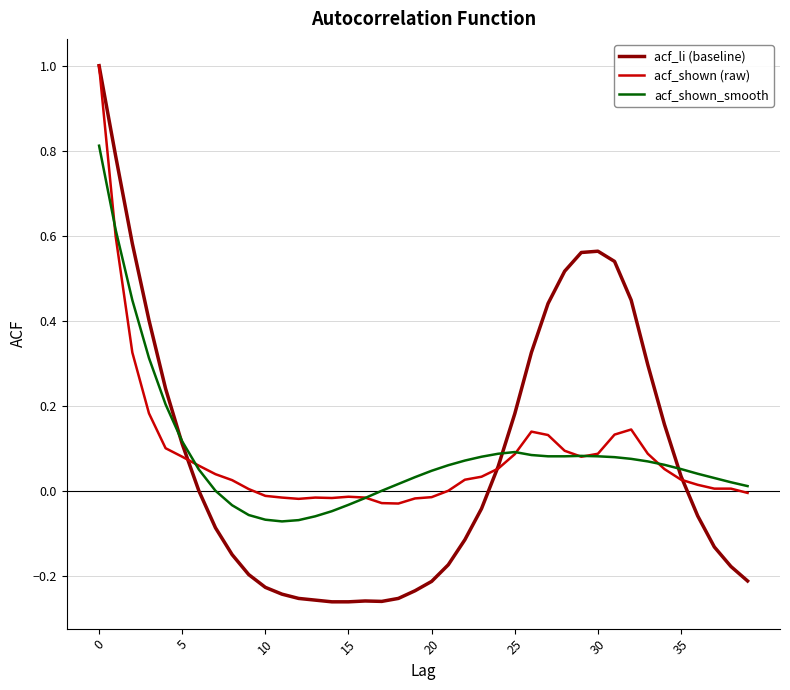

Does the chart have visible grid lines?

Yes